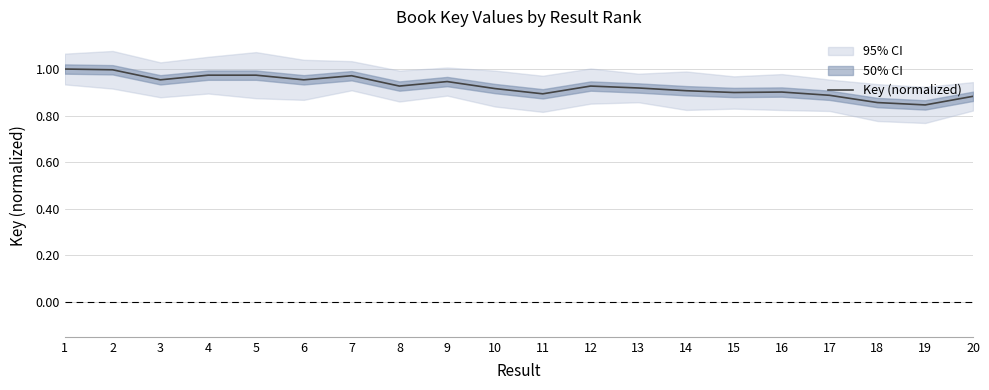

Rank the categories by value from highest to lowest.

1, 2, 4, 5, 7, 3, 6, 9, 8, 12, 13, 10, 14, 16, 15, 11, 17, 20, 18, 19